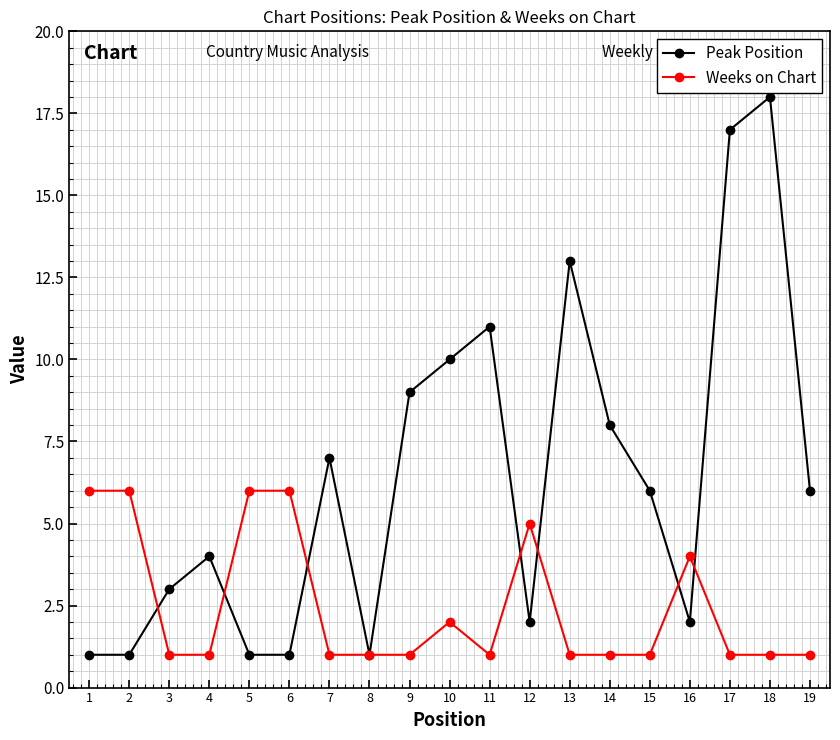

How many interior local peaks does the Peak Position series have?

5